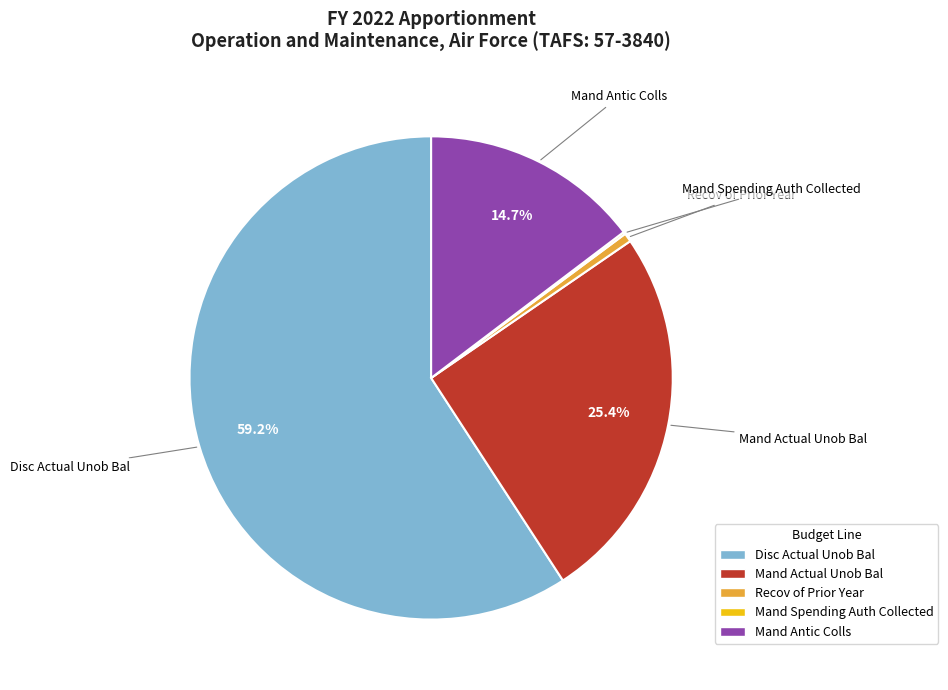

To the nearest percent, what is the combined percentage of Disc Actual Unob Bal and Mand Antic Colls?

74%